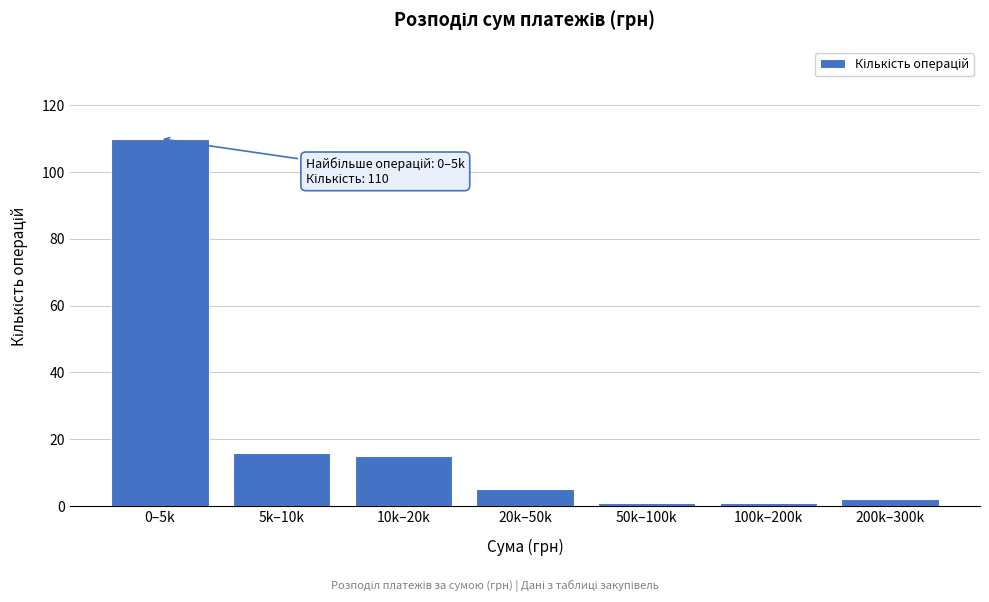

Reading right to left, transcribe all the data shown in this chart.

200k–300k=2	100k–200k=1	50k–100k=1	20k–50k=5	10k–20k=15	5k–10k=16	0–5k=110